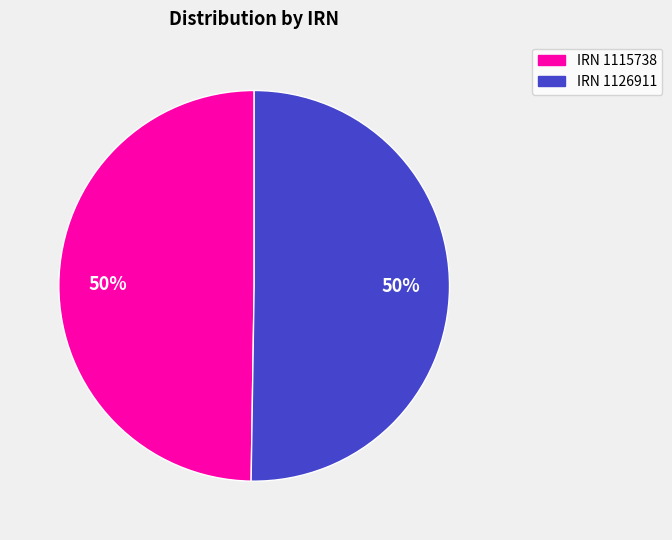

To the nearest percent, what portion does IRN 1126911 represent?

50%